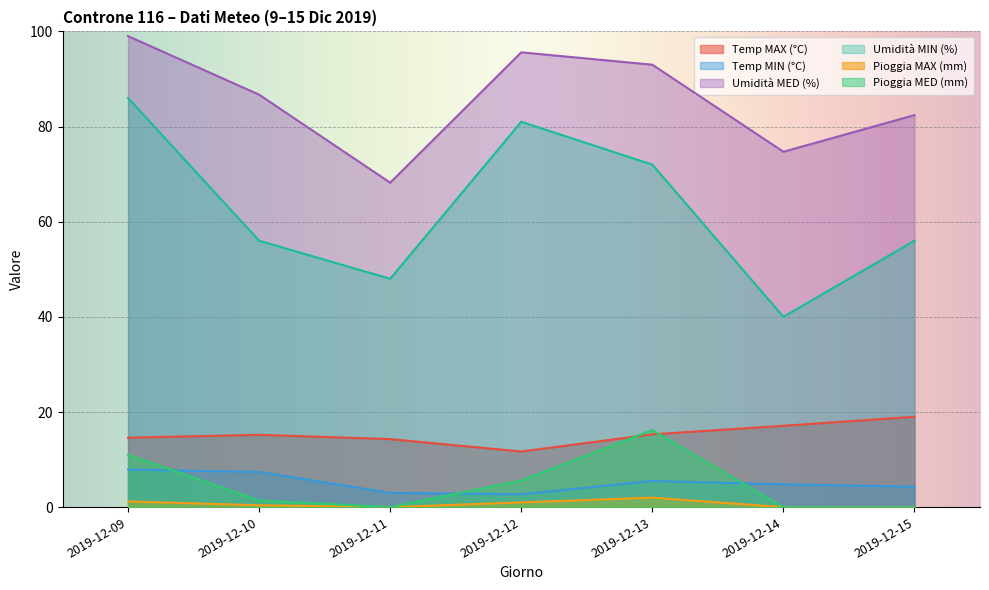

True or false: Pioggia MED (mm) has more than 0 points higher than both neighbors.

True